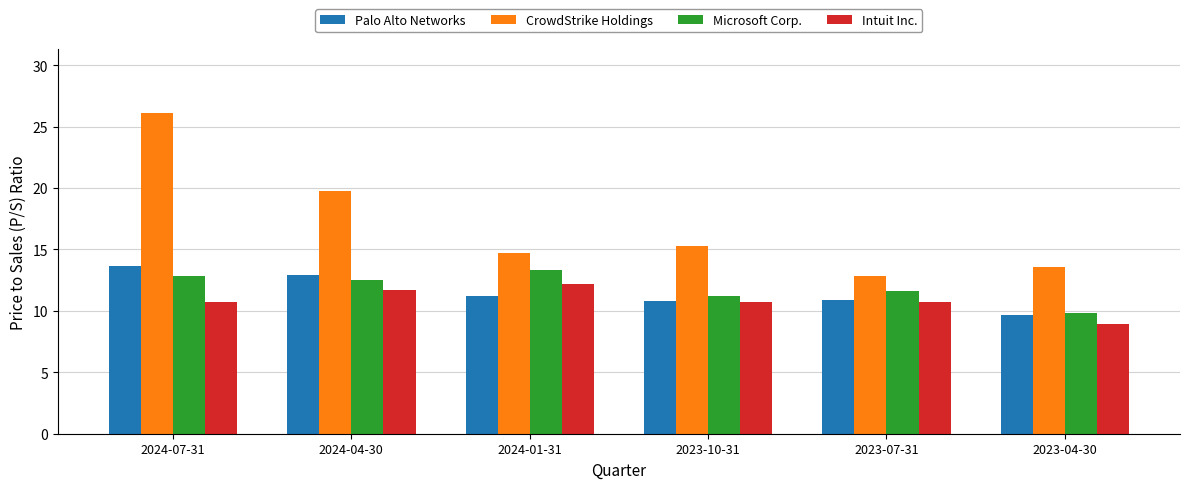

What is the difference between the maximum and minimum values in the CrowdStrike Holdings series?

13.3